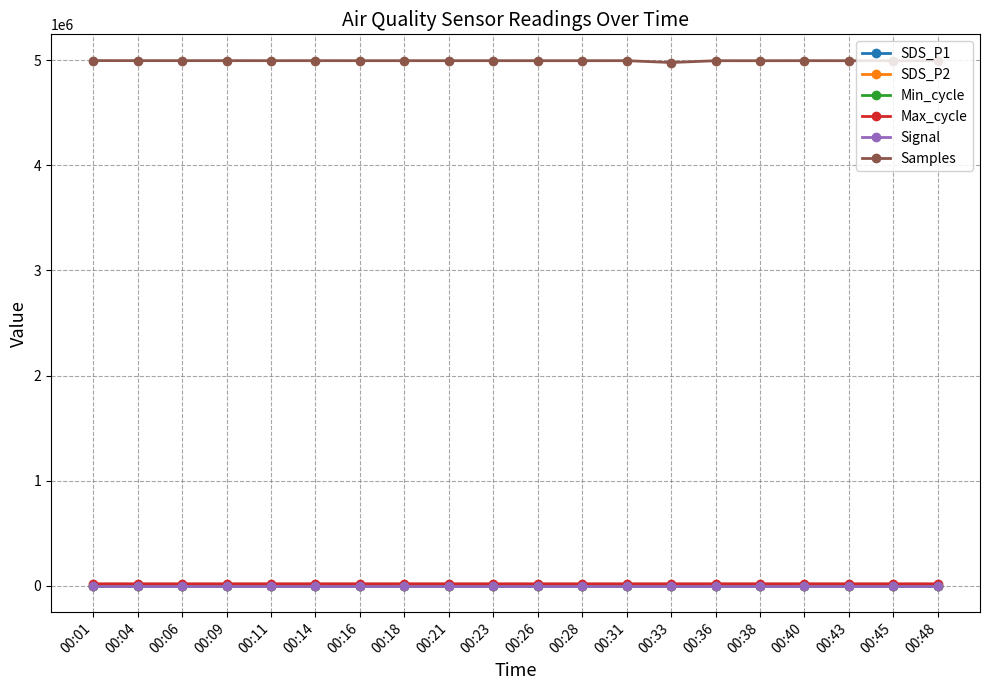

True or false: Samples and Max_cycle intersect in this chart.

False